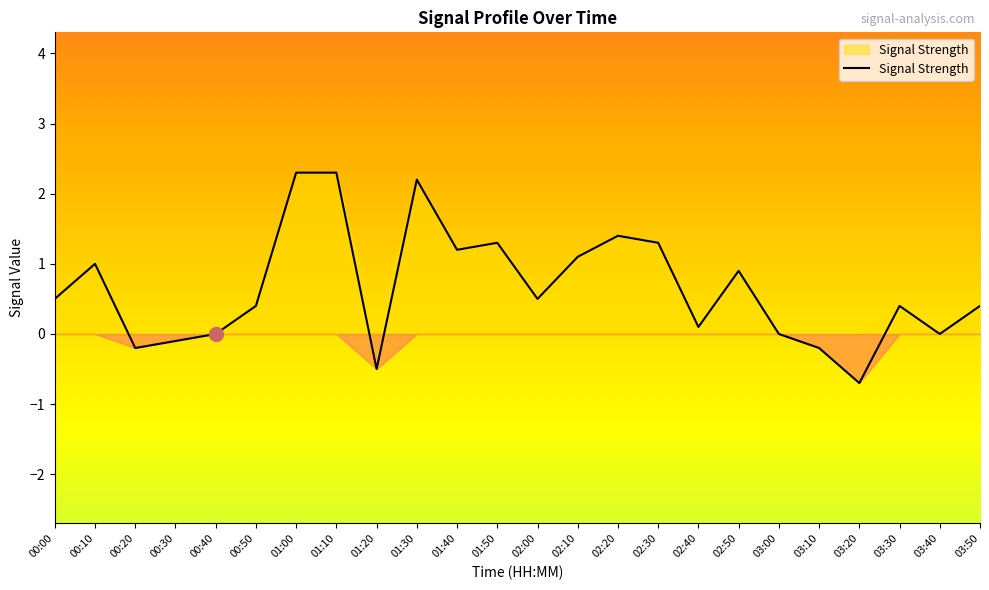

True or false: the data shows 2.9 at 01:30.

False